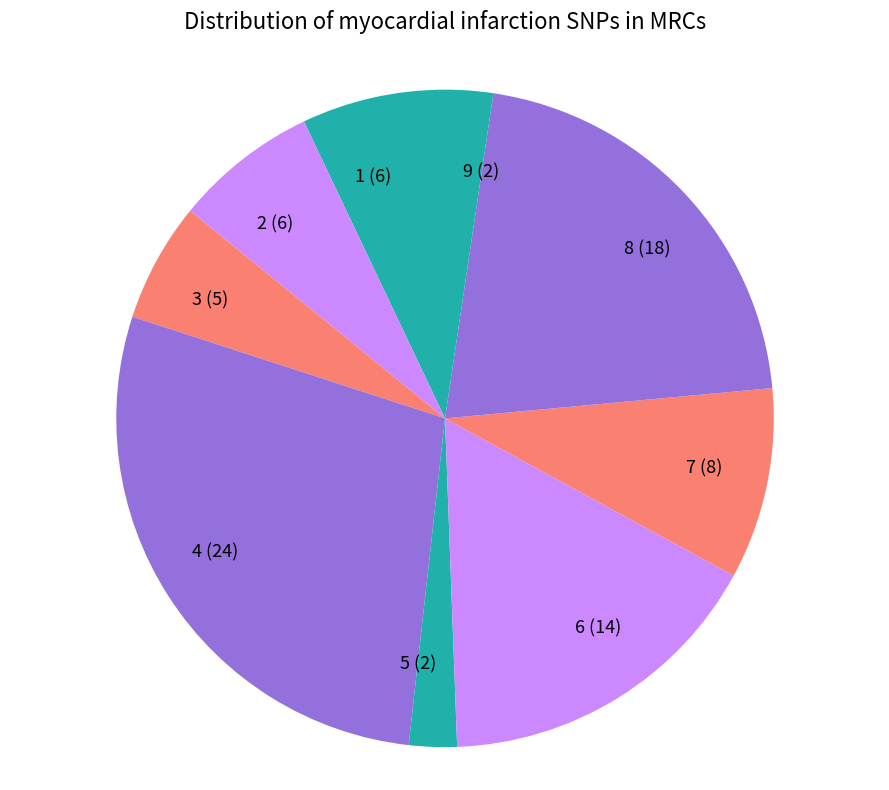

Between 3 (5) and 4 (24), which is larger?

4 (24)